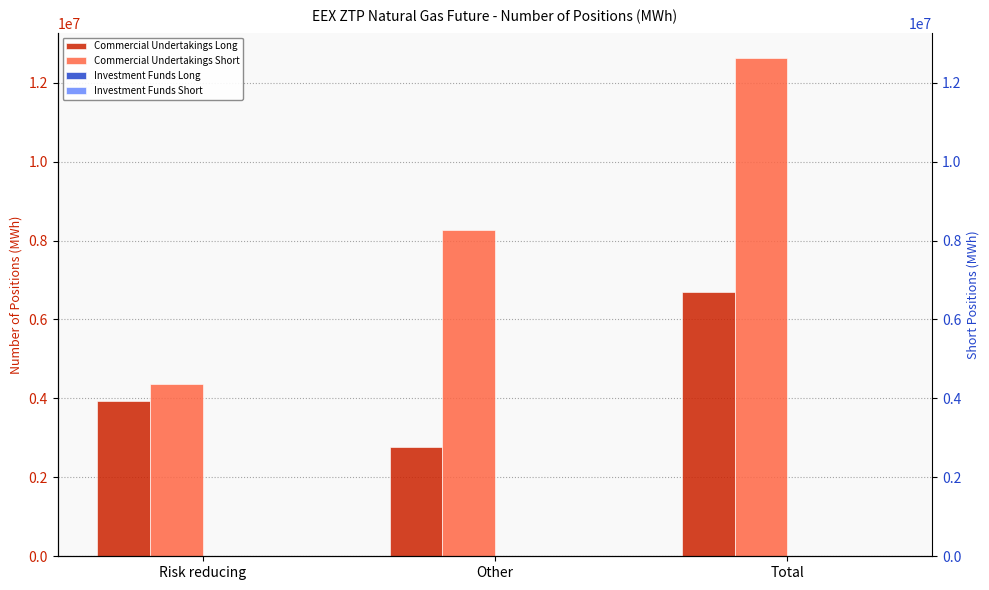

Are the bars grouped side by side (vs. stacked)?

Yes